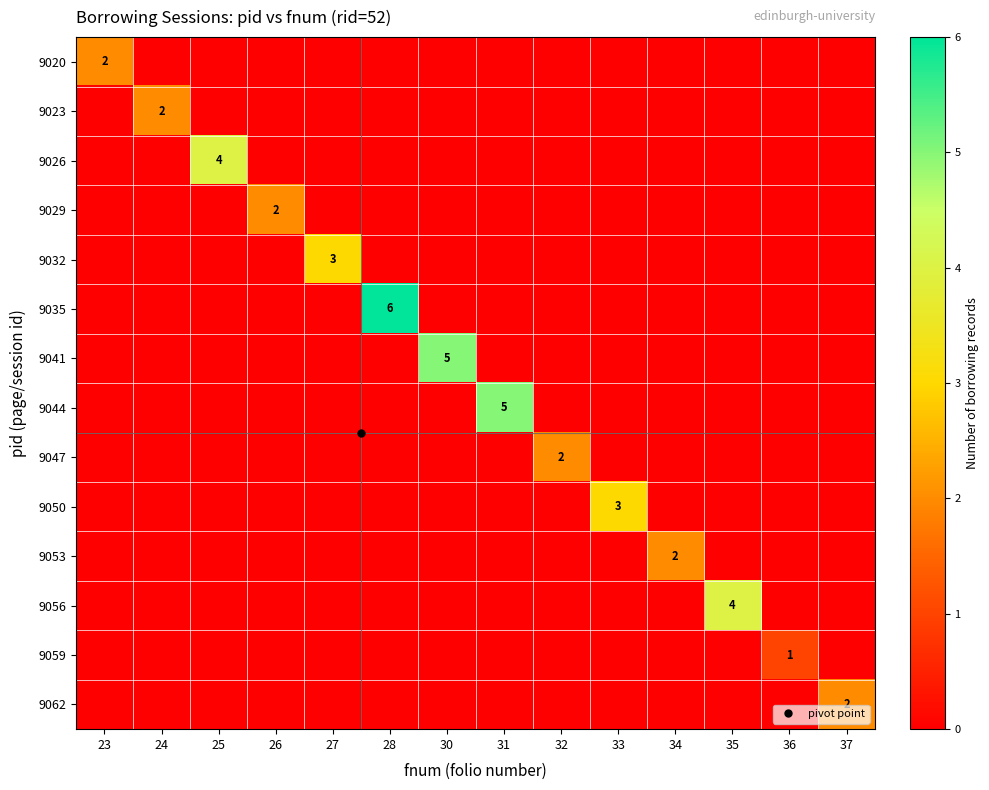

At how many categories does at least one series exceed 5?

1